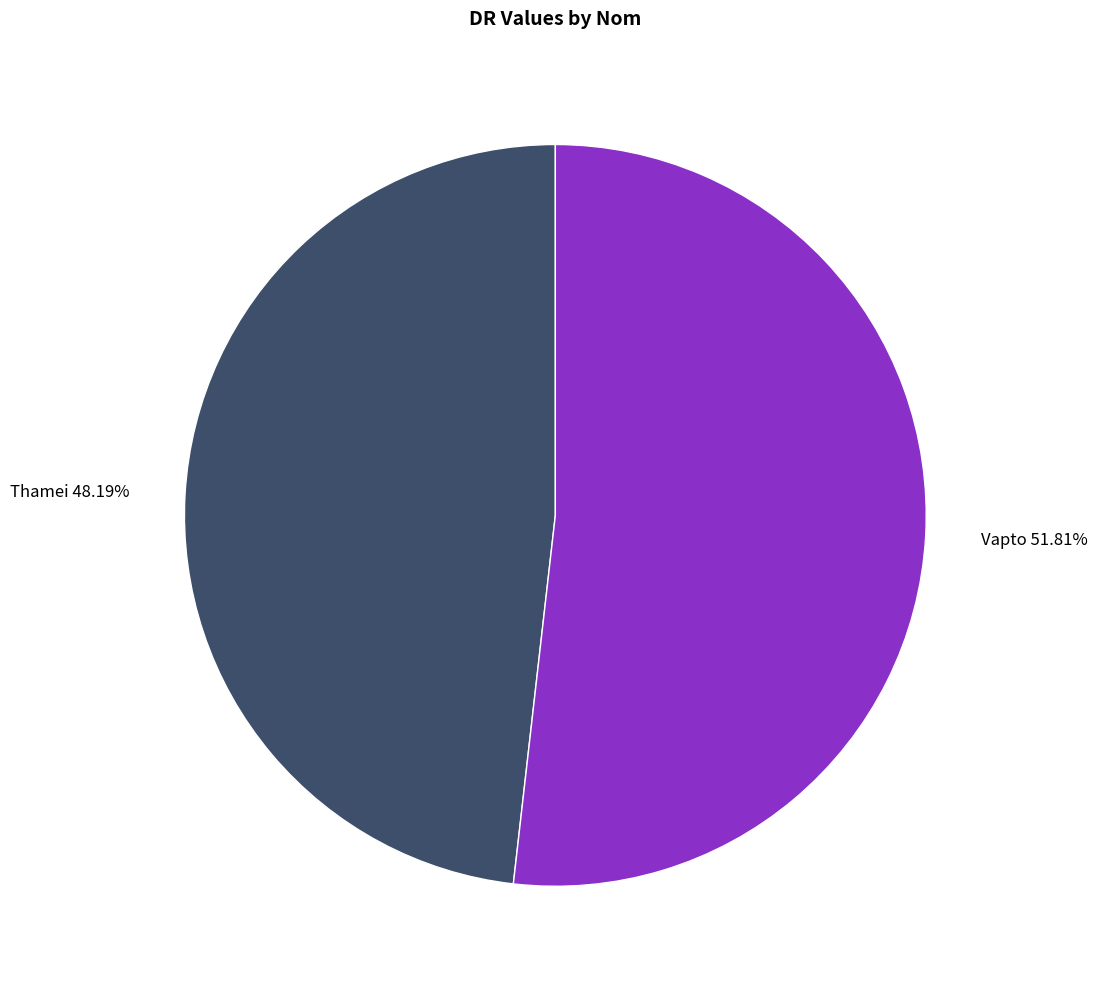

What percentage do Thamei and Vapto together represent?

100.0%